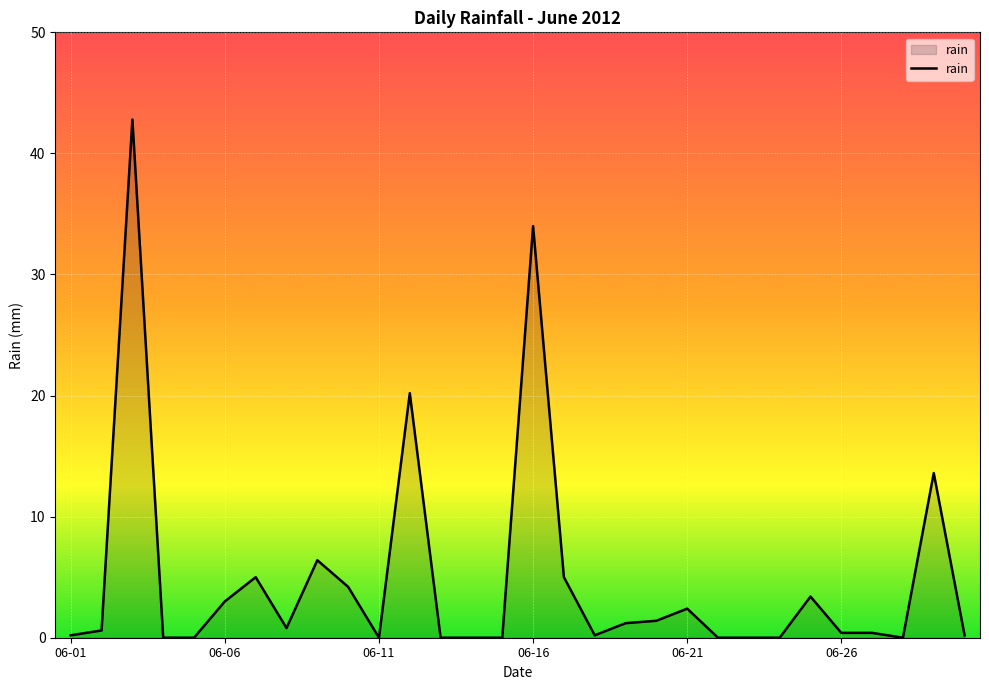

What is the greatest value displayed?

42.8